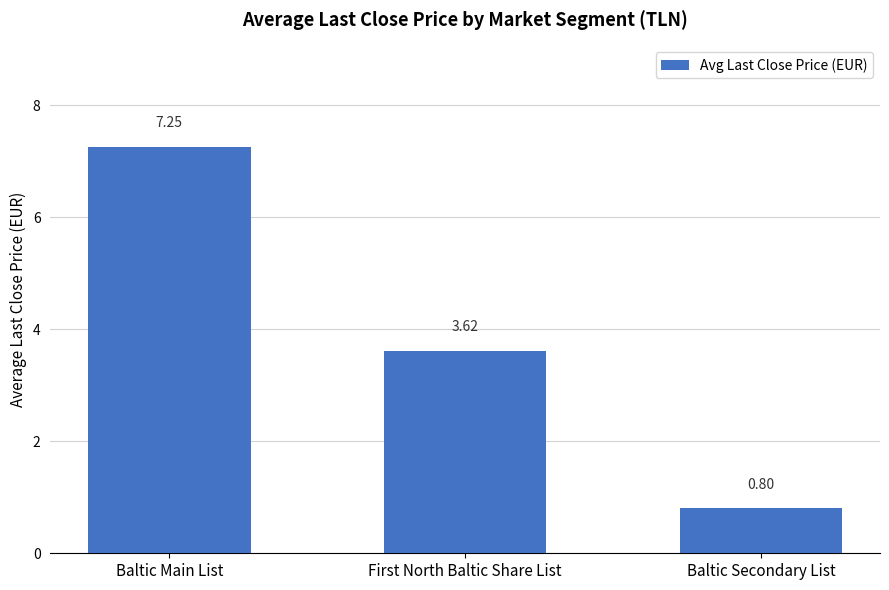

What position from the left is Baltic Main List?

1